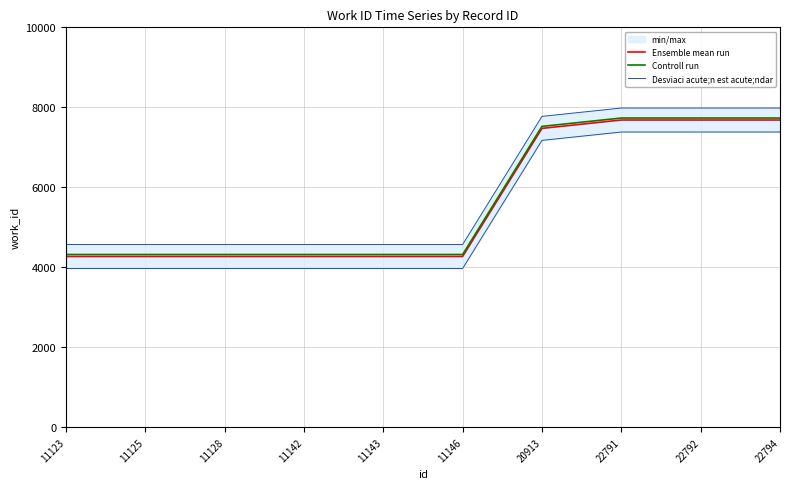

What is the value of the Desviaci acute;n est acute;ndar point at the 1st from the left?

3969